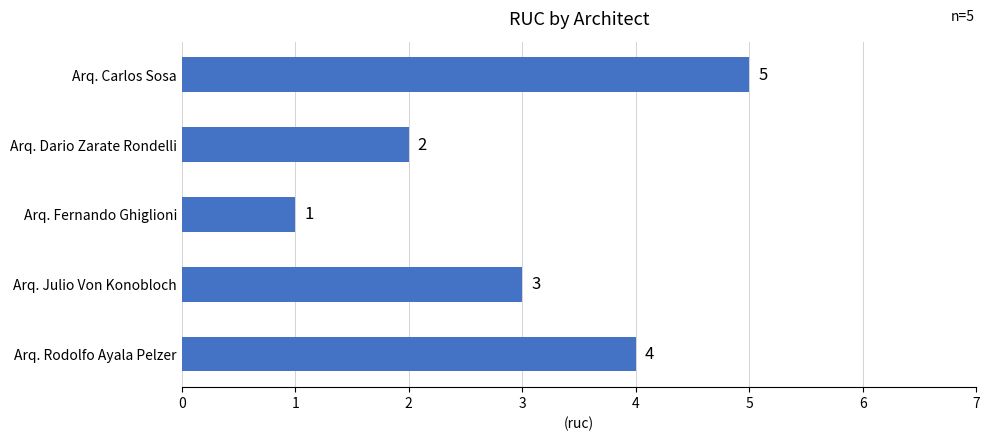

List the labels in order of value, smallest first.

Arq. Fernando Ghiglioni, Arq. Dario Zarate Rondelli, Arq. Julio Von Konobloch, Arq. Rodolfo Ayala Pelzer, Arq. Carlos Sosa